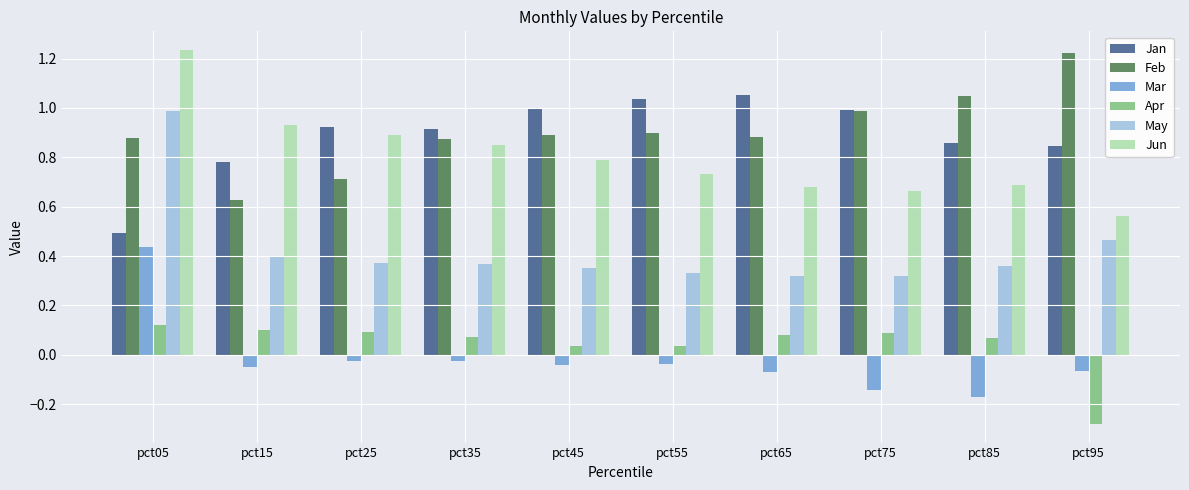

Are the bars grouped side by side (vs. stacked)?

Yes